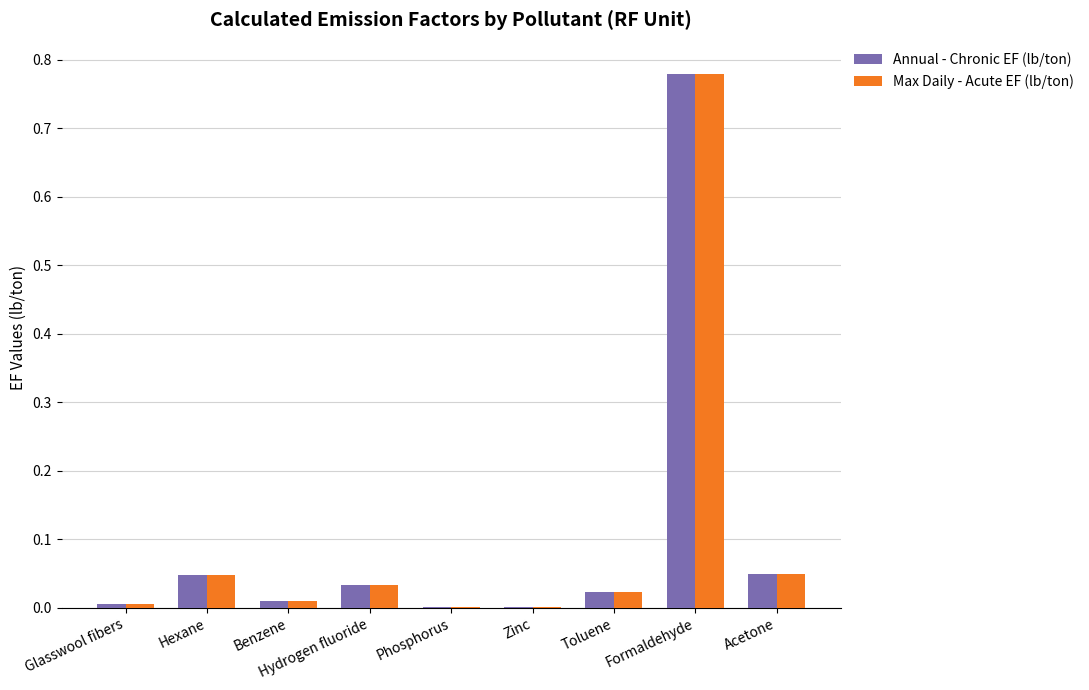

The Annual - Chronic EF (lb/ton) series shows 0.0 at Acetone. True or false?

True